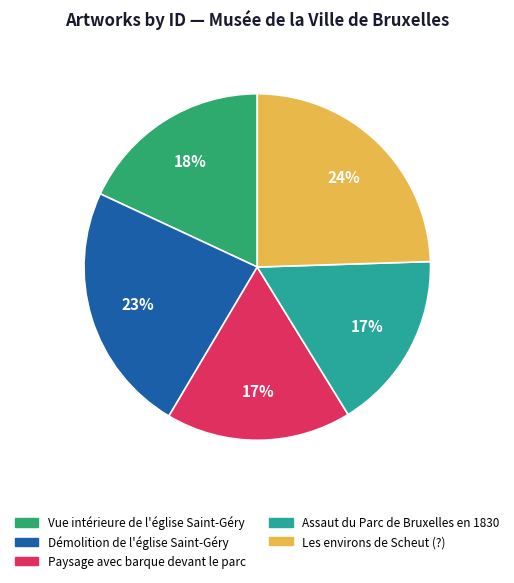

Count the number of slices in the pie.

5